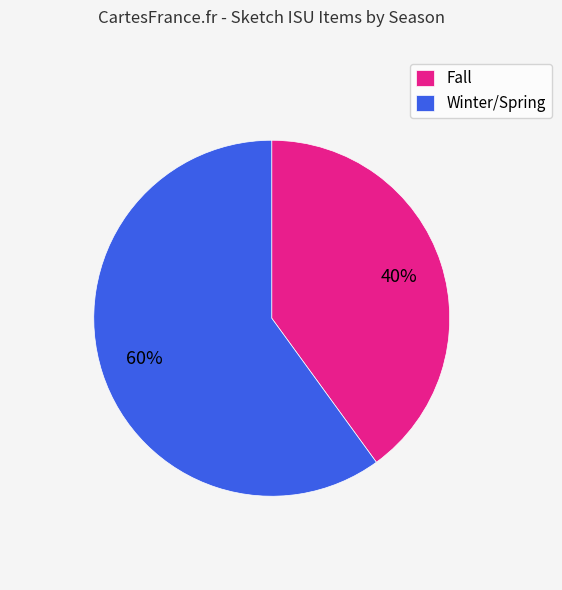

Which category accounts for the majority?

Winter/Spring